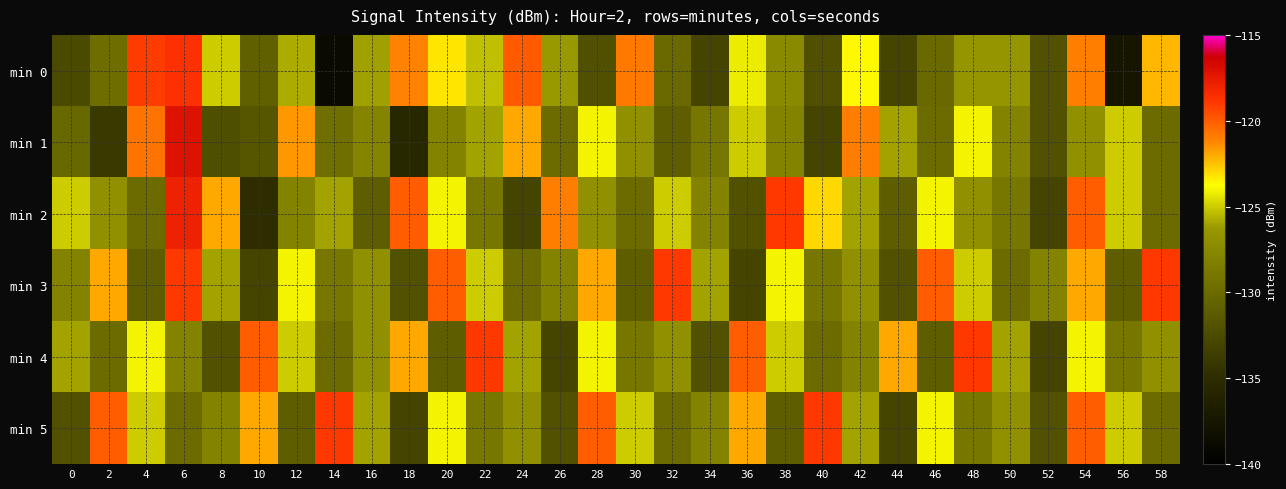

At 20, list the series in order from smallest to largest.

min 4, min 1, min 2, min 5, min 0, min 3